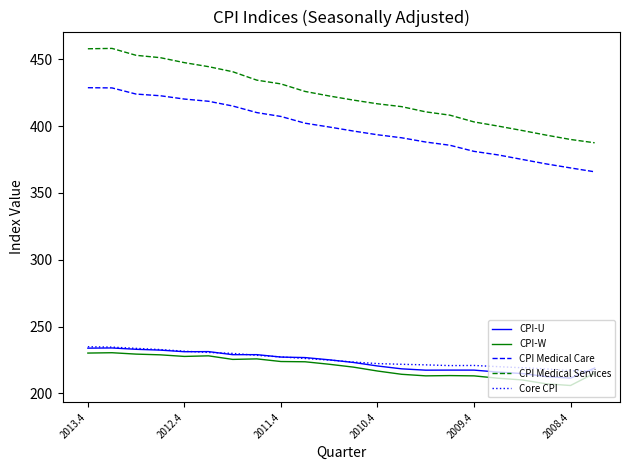

Which series has the largest total across all categories?

CPI Medical Services